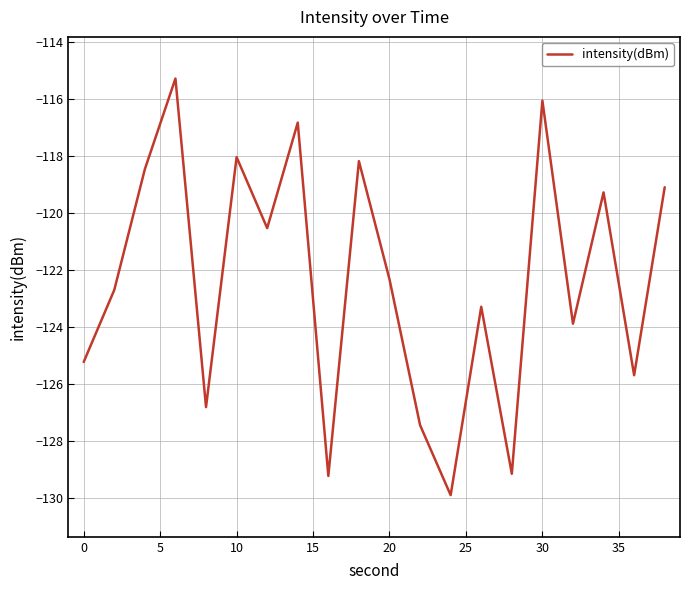

What is the maximum value shown in the chart?

-115.3